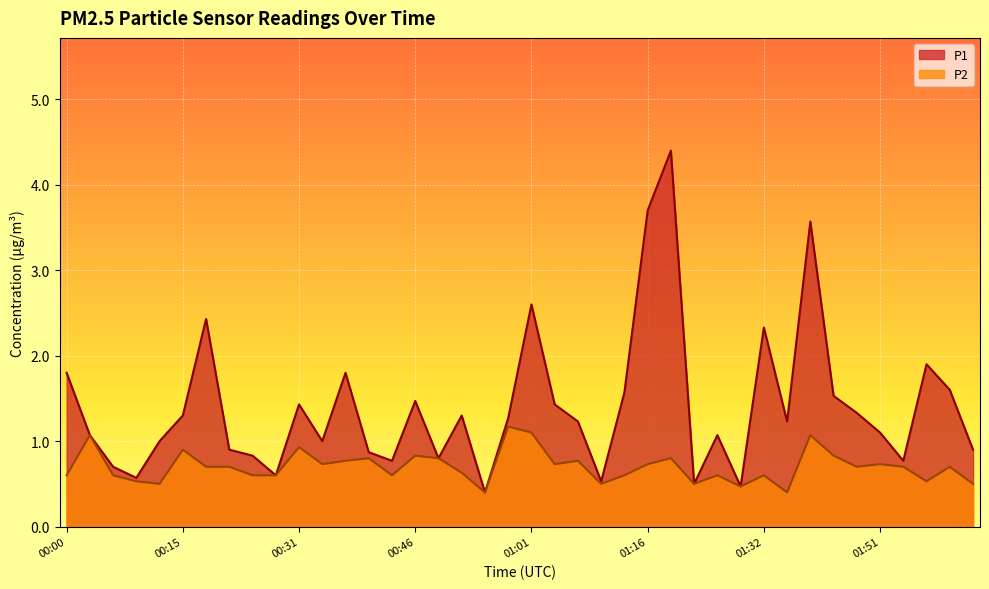

What position from the left is 00:49?

17